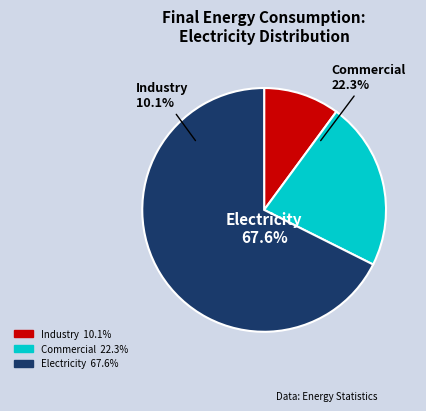

What percentage is the Electricity slice, to the nearest percent?

68%